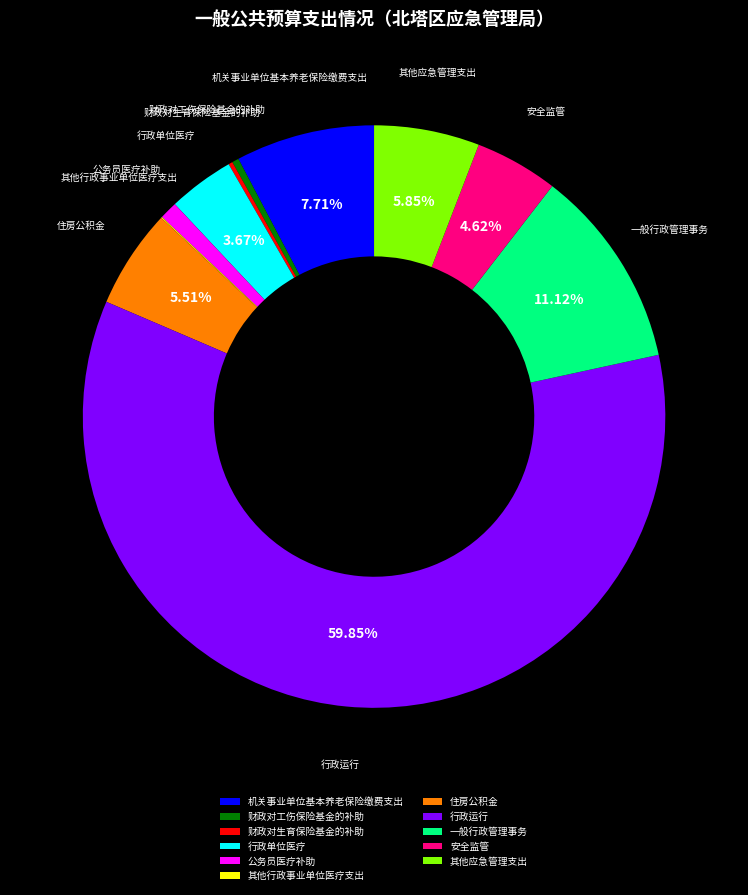

To the nearest percent, what is the average slice percentage?

9%